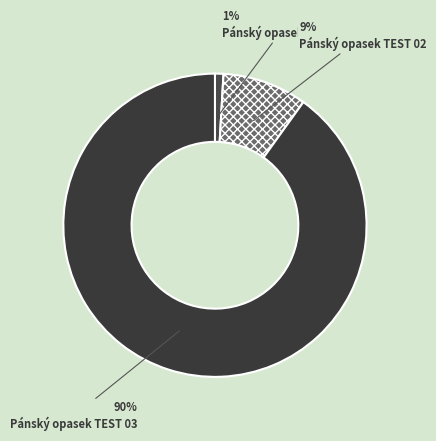

Do Pánský opasek TEST 02 and Pánský opasek TEST 03 together represent more than half of the pie?

Yes